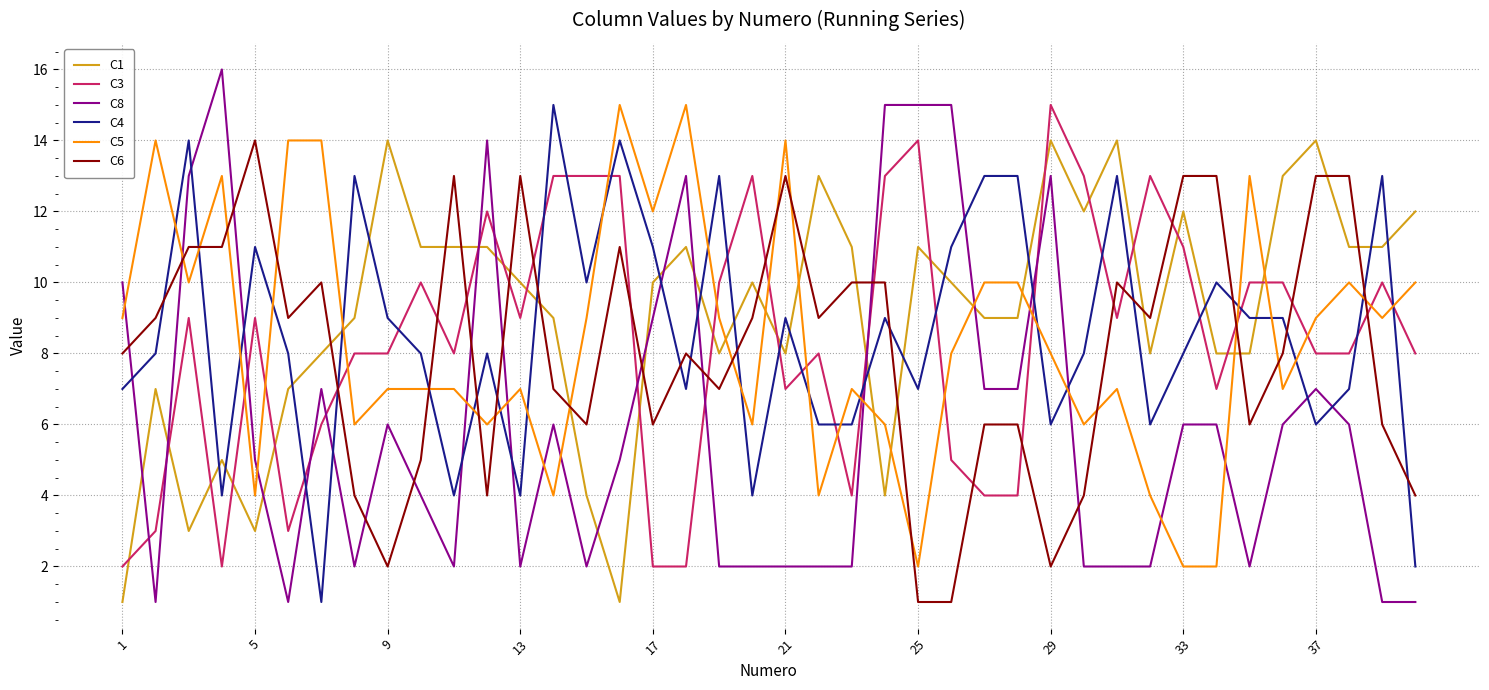

Which series has the widest spread of values?

C8